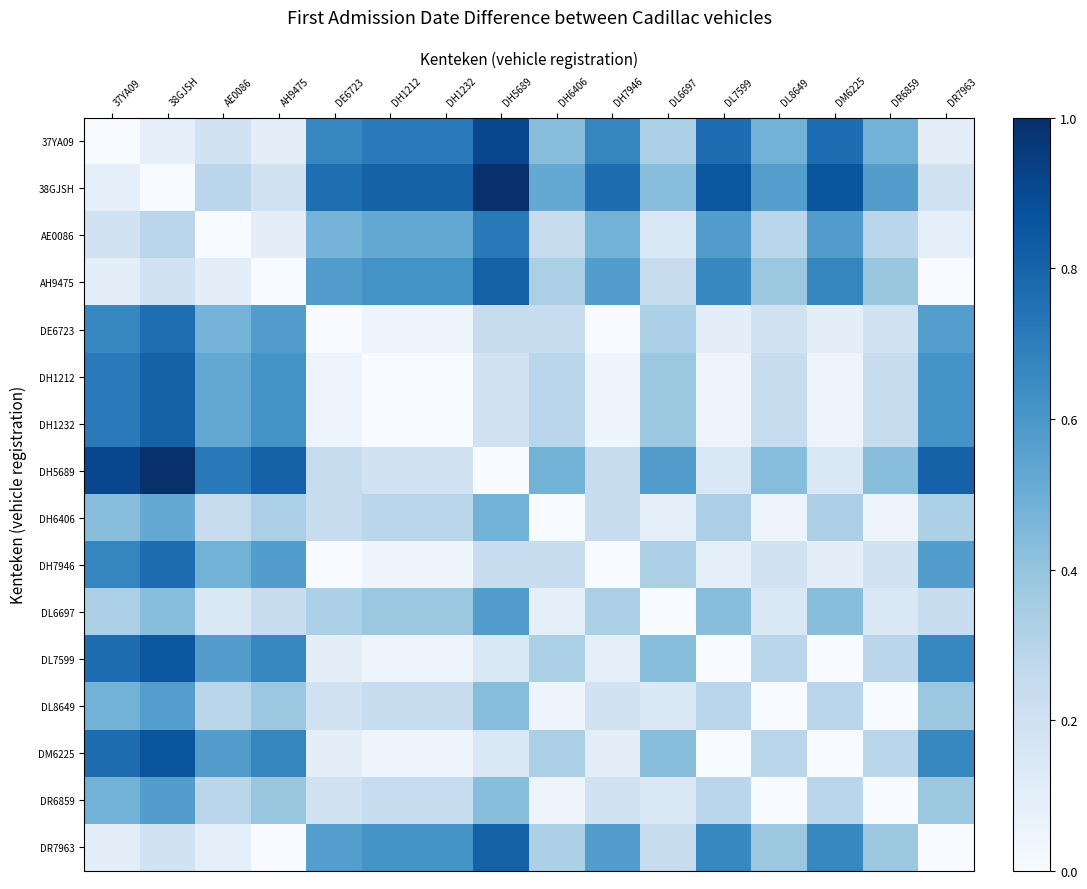

At 37YA09, list the series in order from largest to smallest.

DH5689, DM6225, DL7599, DH1212, DH1232, DH7946, DE6723, DR6859, DL8649, DH6406, DL6697, AE0086, DR7963, AH9475, 38GJSH, 37YA09